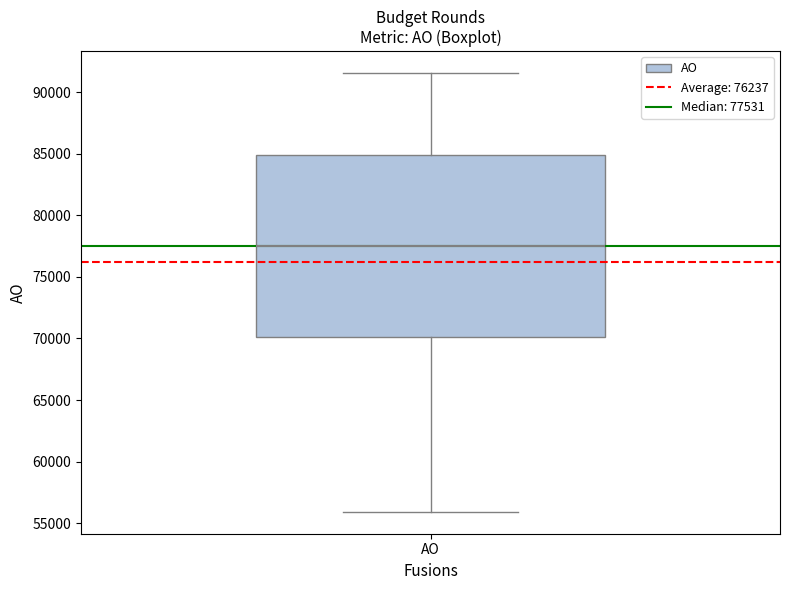

Read this box plot against the y-axis: the position of the median line, the range covered by the box, and the ends of both whiskers. The values are not printed on the chart, so give them approximately, as read against the axis.

median 77500, box 70000 to 85000, whiskers 56000 to 91500